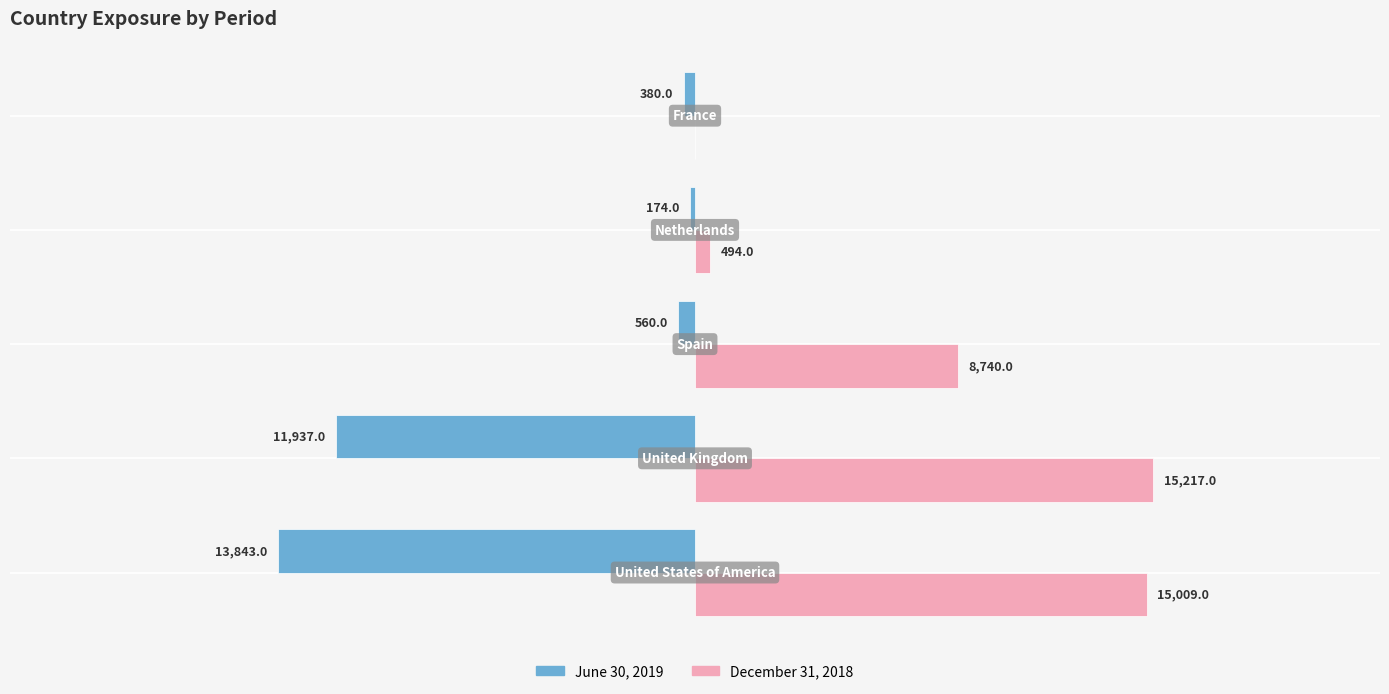

Reading left to right, transcribe all the data shown in this chart.

June 30, 2019: -13843	-11937	-560	-174	-380
December 31, 2018: 15009	15217	8740	494	0